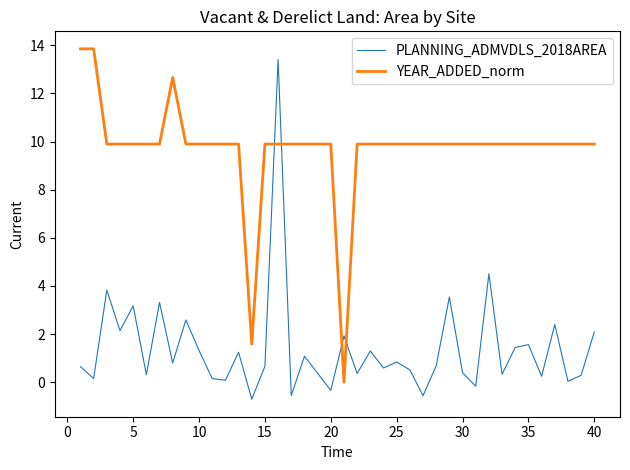

How many lines are shown in the chart?

2